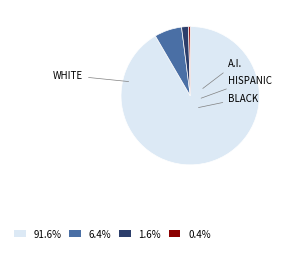

Does 0.4% account for over 50% of the chart?

No